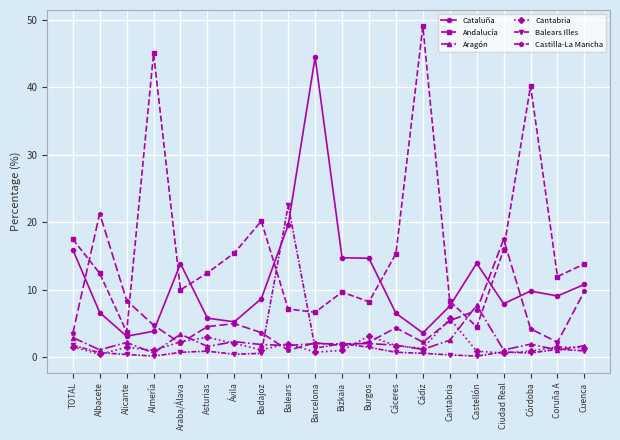

What is the difference between the maximum and minimum values in the Balears Illes series?

22.3